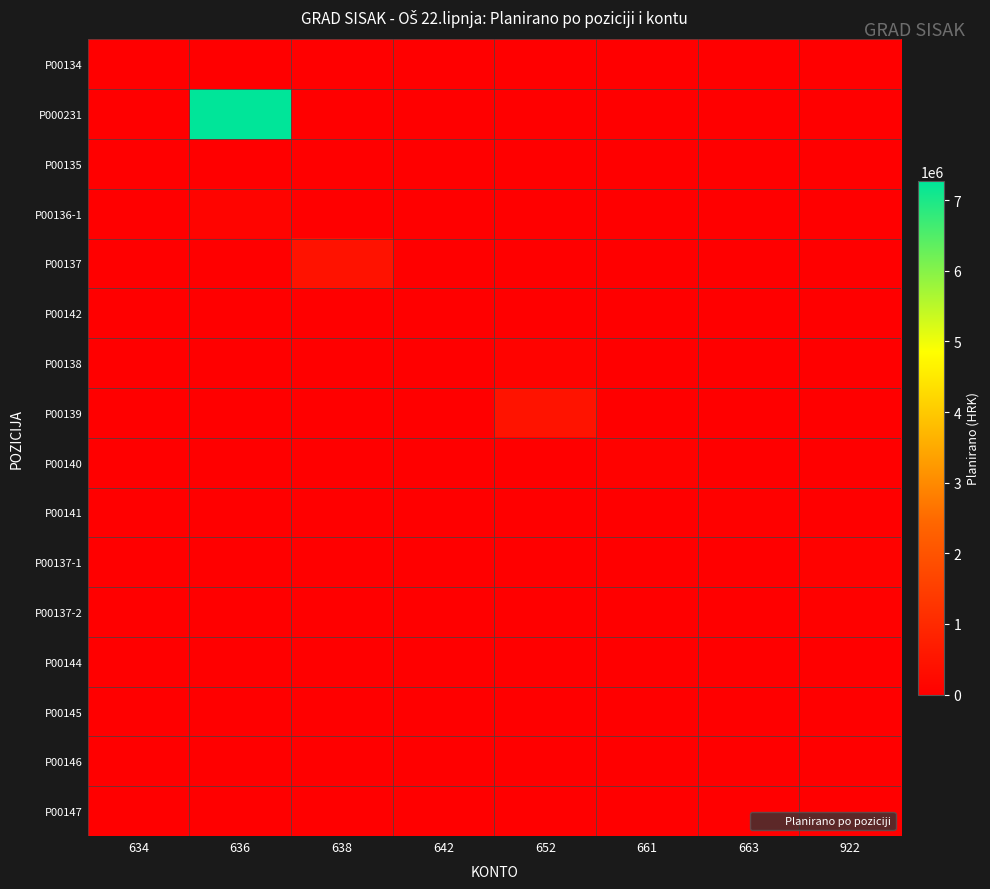

Which series has the widest spread of values?

P000231